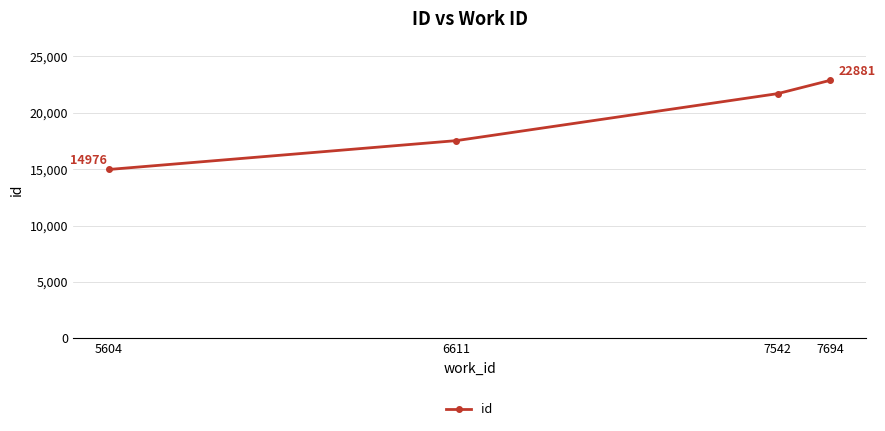

How many categories are shown in the chart?

4